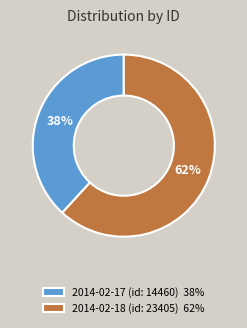

How many segments does this pie chart have?

2